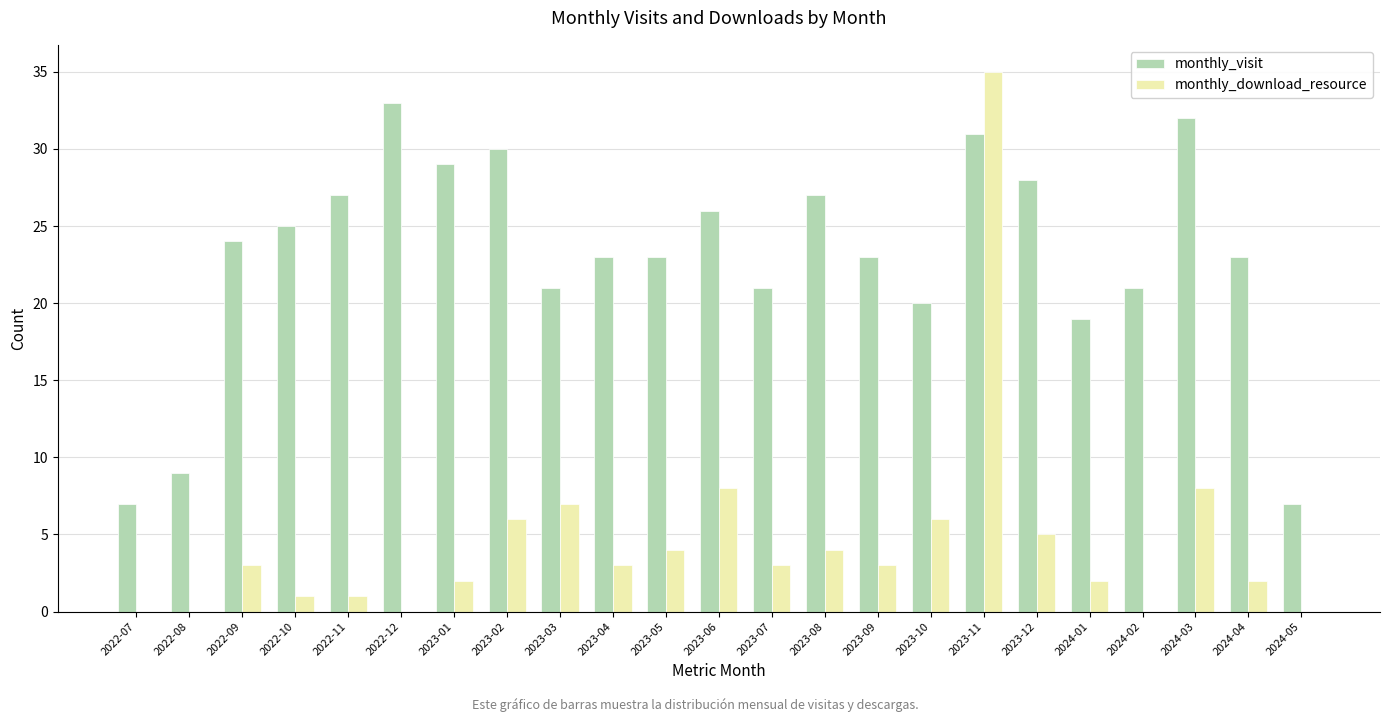

Reading left to right, list all the values displayed in this chart.

monthly_visit: 2022-07=7	2022-08=9	2022-09=24	2022-10=25	2022-11=27	2022-12=33	2023-01=29	2023-02=30	2023-03=21	2023-04=23	2023-05=23	2023-06=26	2023-07=21	2023-08=27	2023-09=23	2023-10=20	2023-11=31	2023-12=28	2024-01=19	2024-02=21	2024-03=32	2024-04=23	2024-05=7
monthly_download_resource: 2022-07=0	2022-08=0	2022-09=3	2022-10=1	2022-11=1	2022-12=0	2023-01=2	2023-02=6	2023-03=7	2023-04=3	2023-05=4	2023-06=8	2023-07=3	2023-08=4	2023-09=3	2023-10=6	2023-11=35	2023-12=5	2024-01=2	2024-02=0	2024-03=8	2024-04=2	2024-05=0